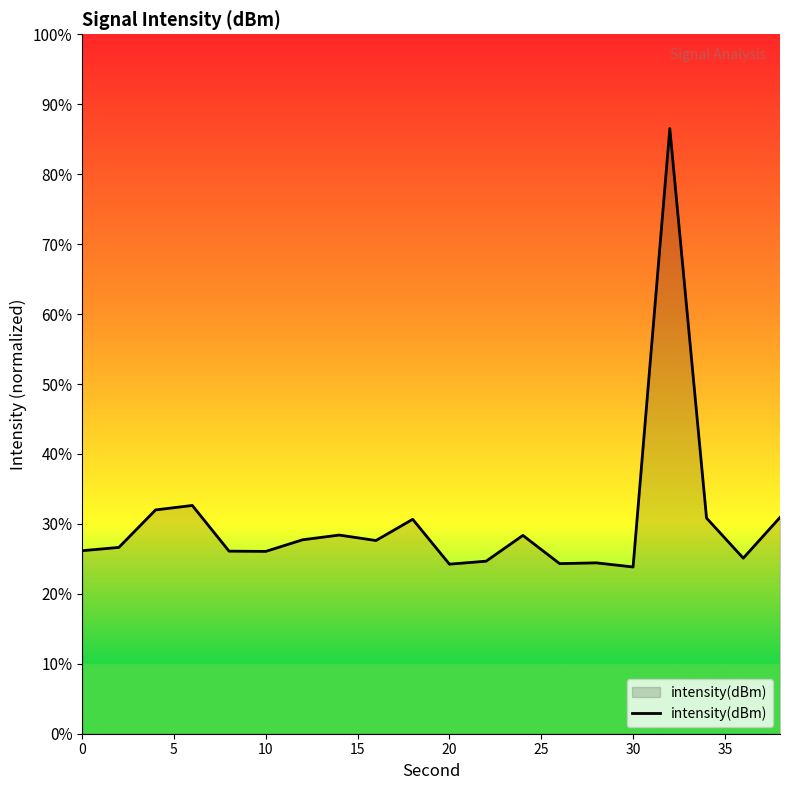

What is the smallest value displayed?

23.8